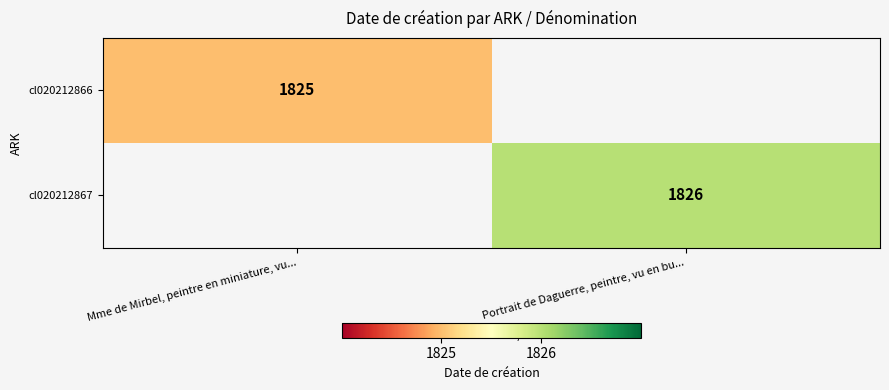

How many data points does each series have?

2